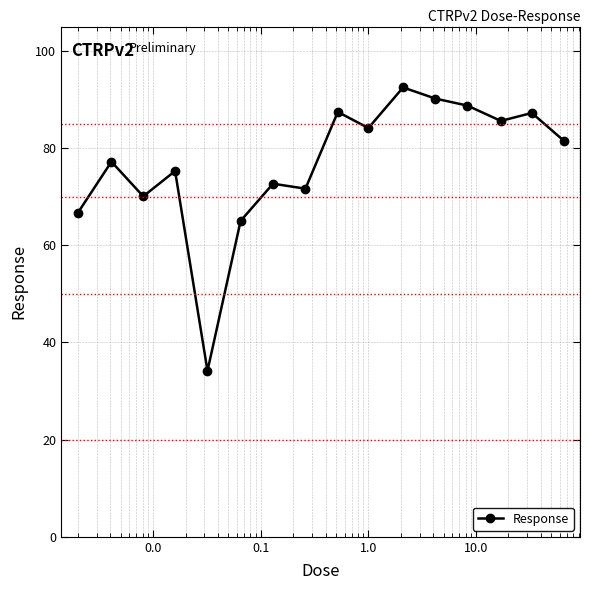

What is the difference between the second highest and second lowest values?

25.2